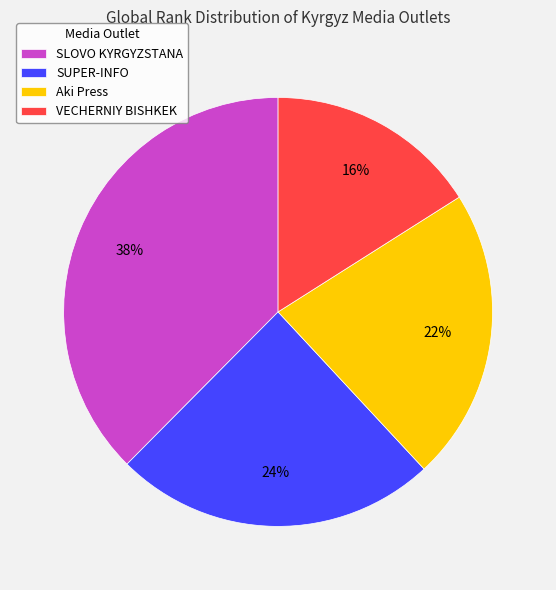

Does any single category account for the majority?

No